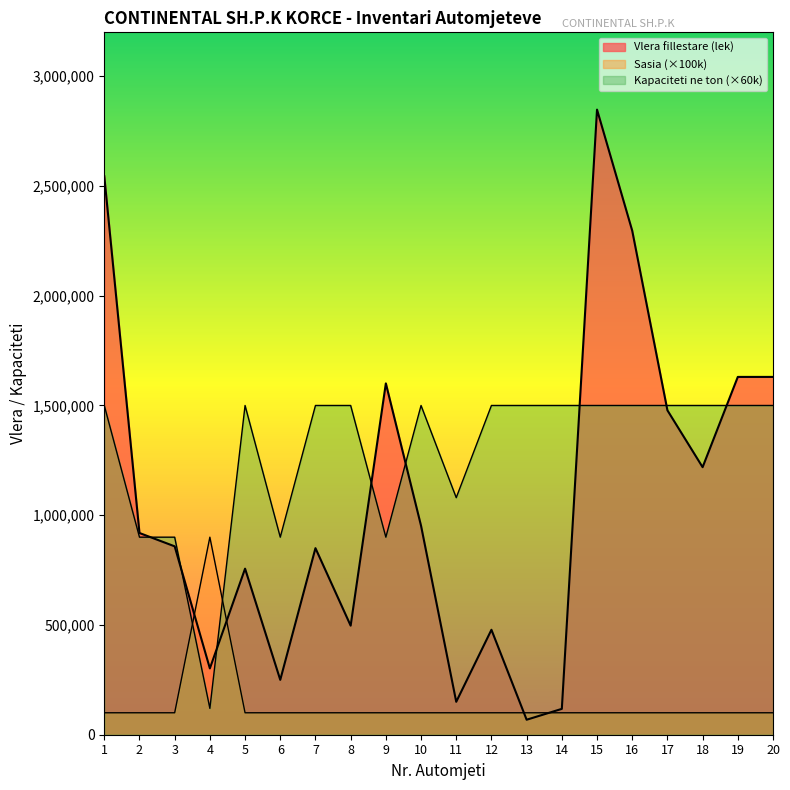

Is the value of Kapaciteti ne ton at 10 greater than the value of Vlera fillestare (lek) at 2?

Yes